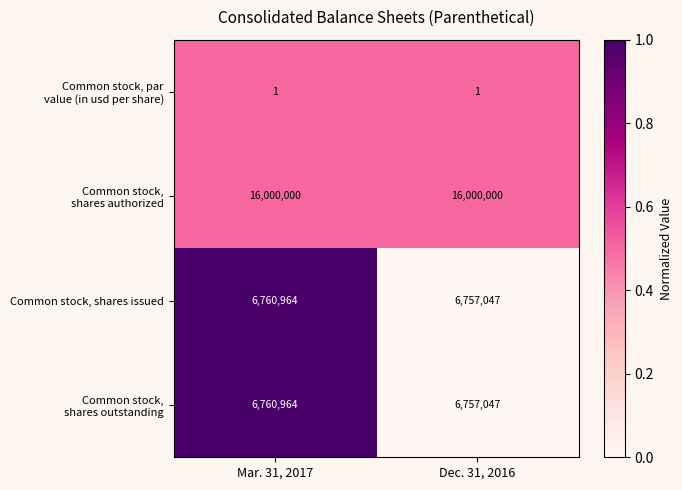

What is the approximate value of Common stock, shares issued at Dec. 31, 2016?

6757047